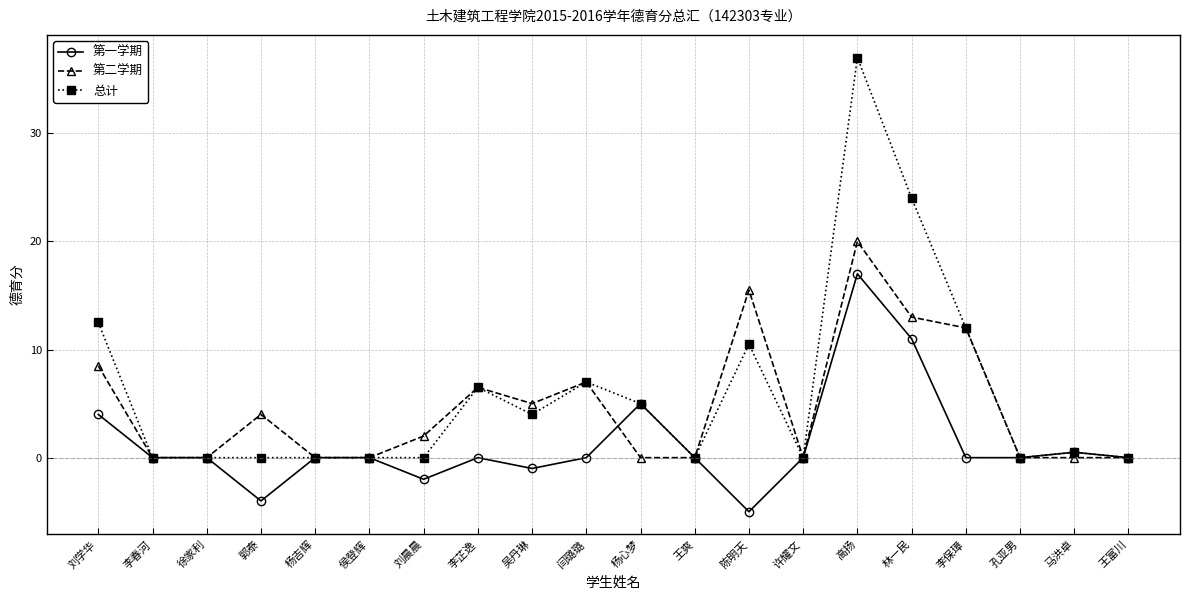

What is the difference between the 第一学期 values at 陈明天 and 王富川?

5.0